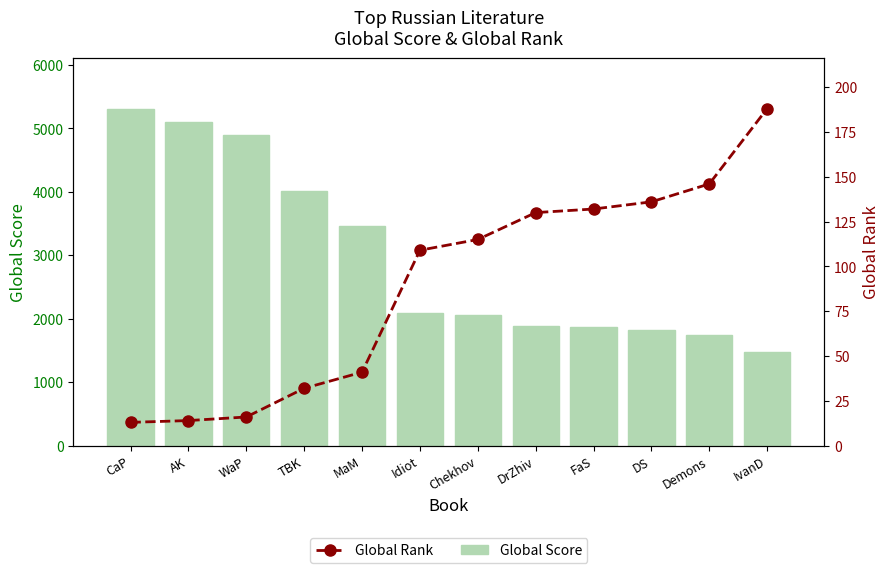

What is the label of the 4th bar from the left?

TBK